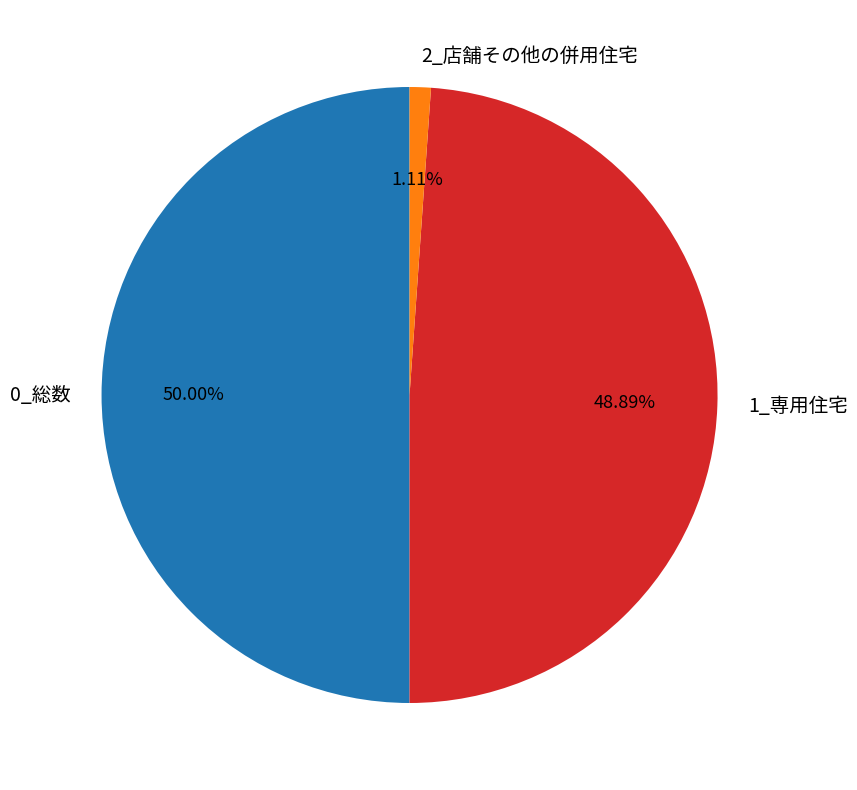

To the nearest percent, what percentage of the pie is 0_総数?

50%